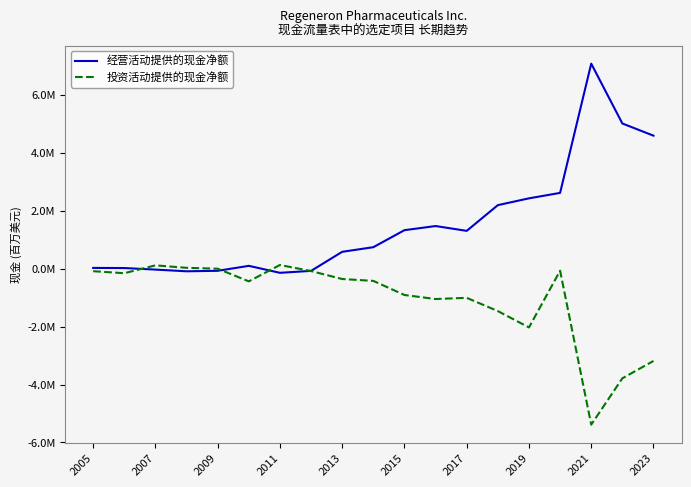

Which series has the widest spread of values?

经营活动提供的现金净额